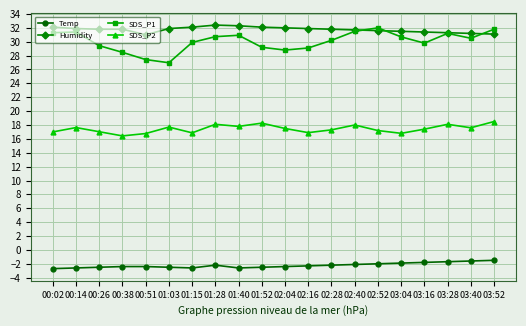

Rank the series at 01:28 from lowest to highest value.

Temp, SDS_P2, SDS_P1, Humidity